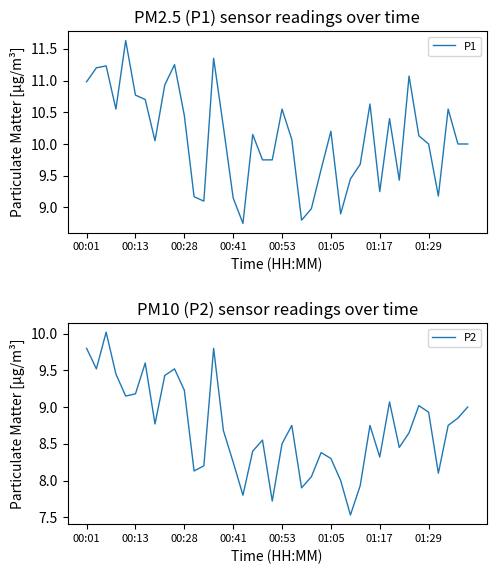

What is the highest value of the P1 series?

11.6